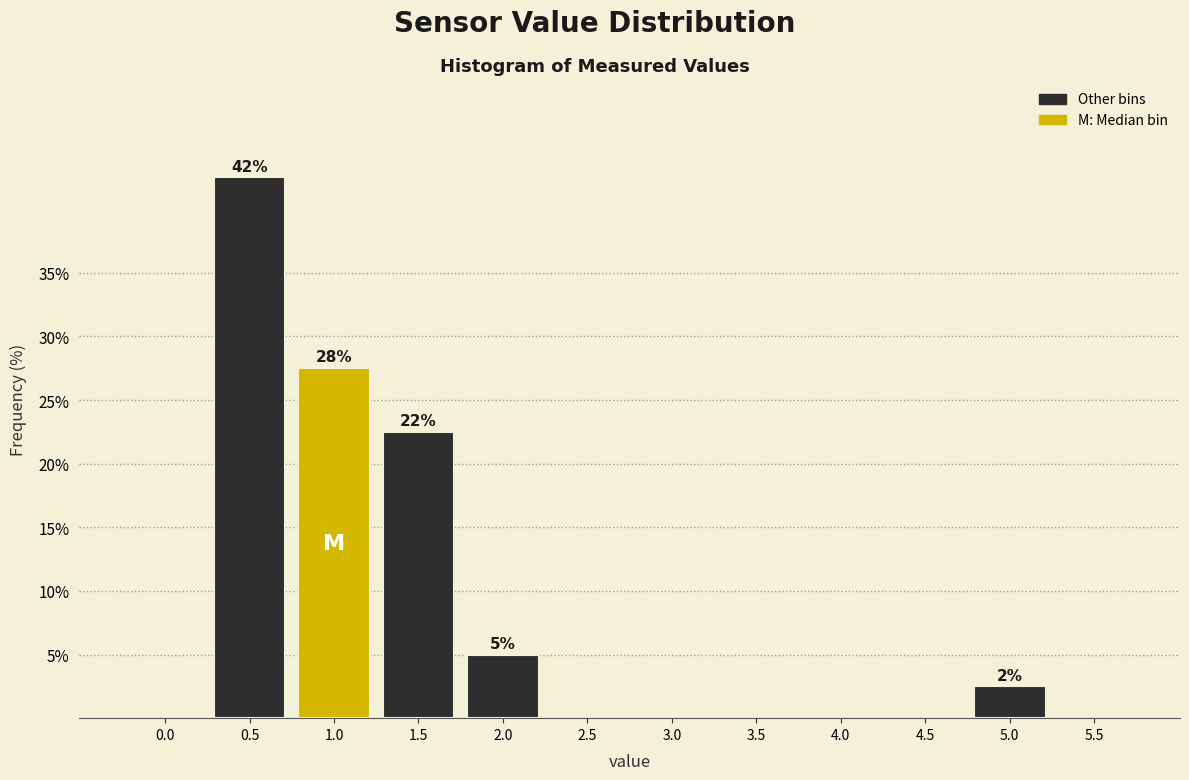

Reading right to left, transcribe all the data shown in this chart.

5.5=0.0	5.0=2.5	4.5=0.0	4.0=0.0	3.5=0.0	3.0=0.0	2.5=0.0	2.0=5.0	1.5=22.5	1.0=27.5	0.5=42.5	0.0=0.0